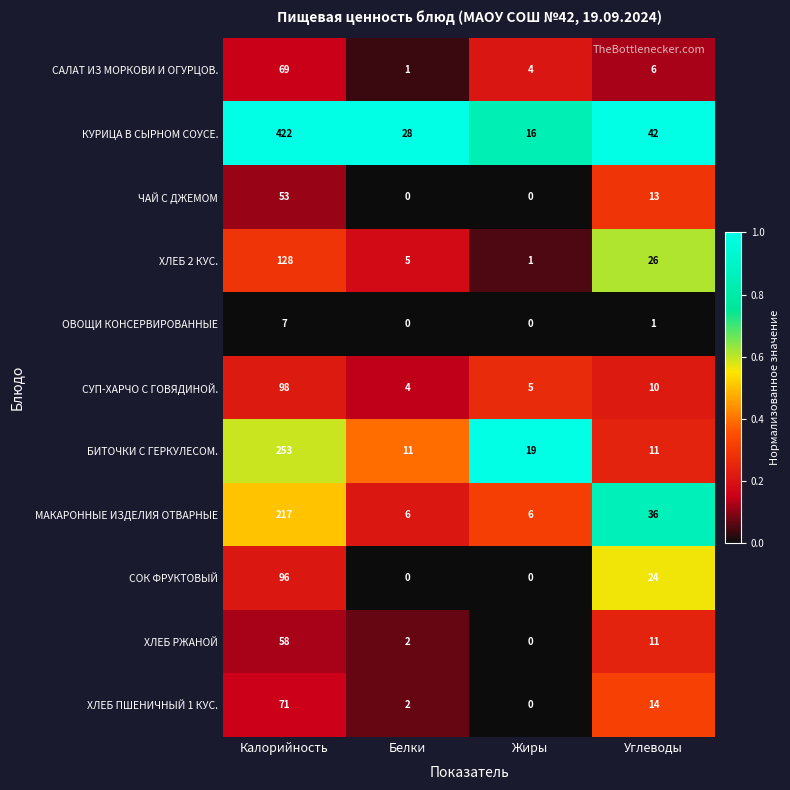

What is the difference between the maximum and minimum values in the КУРИЦА В СЫРНОМ СОУСЕ. series?

406